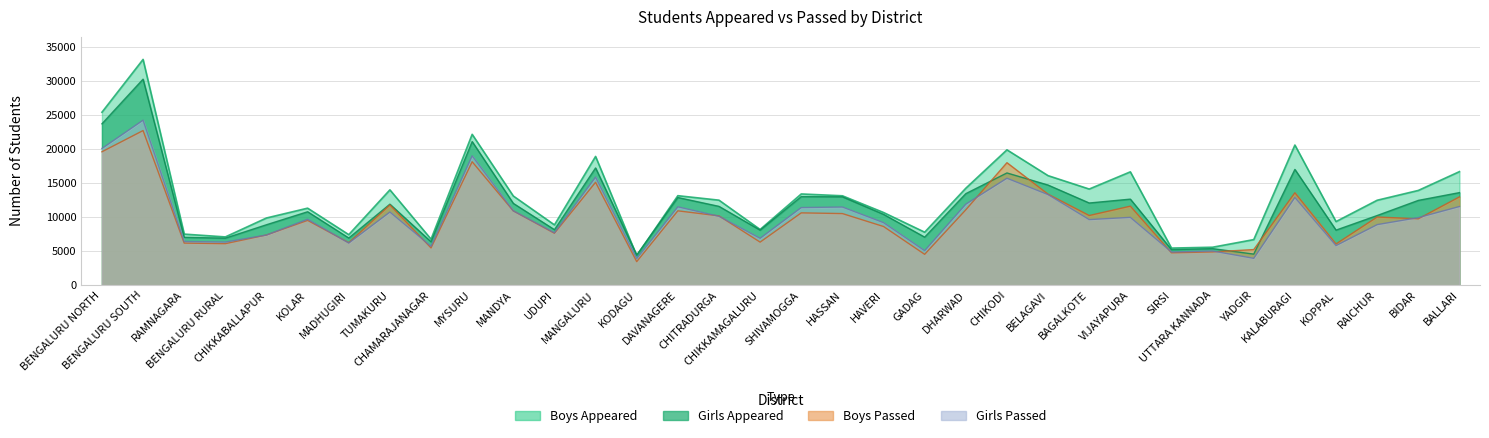

What is the sum of the Boys Passed values at CHITRADURGA and KOLAR?

19666